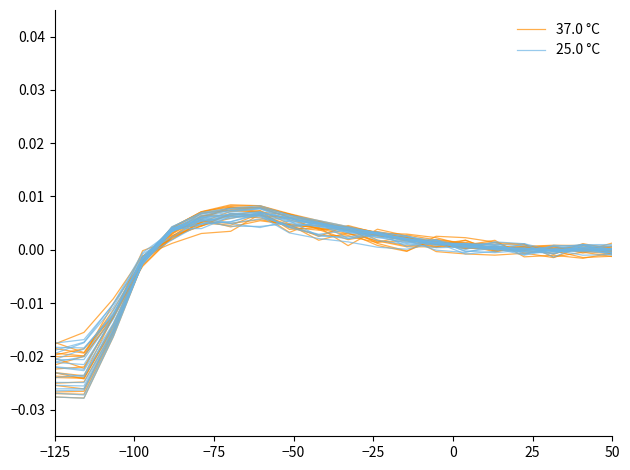

How many lines are shown in the chart?

2